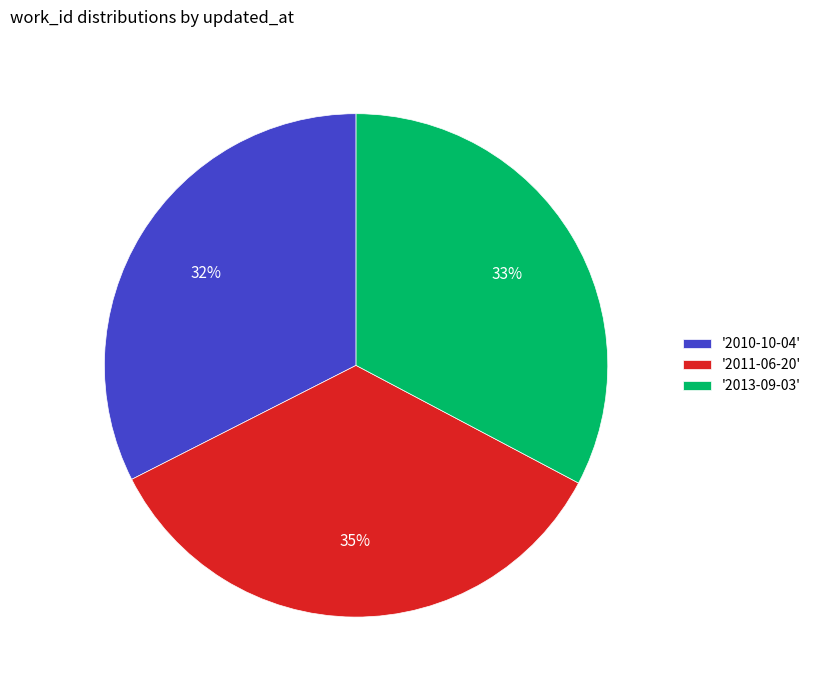

To the nearest percent, what is the average slice percentage?

33%